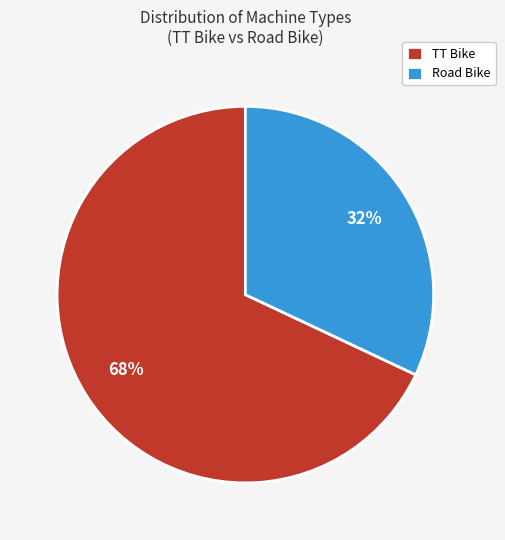

Which category has the biggest portion of the pie?

TT Bike